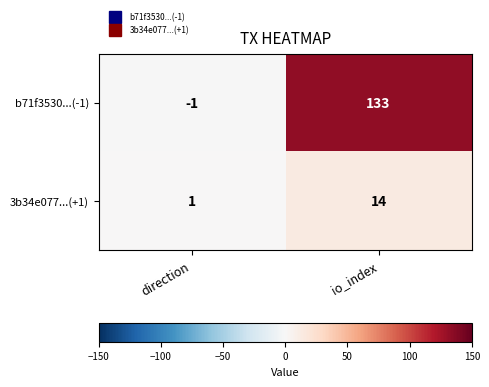

What is the difference between the highest and lowest values at io_index?

119